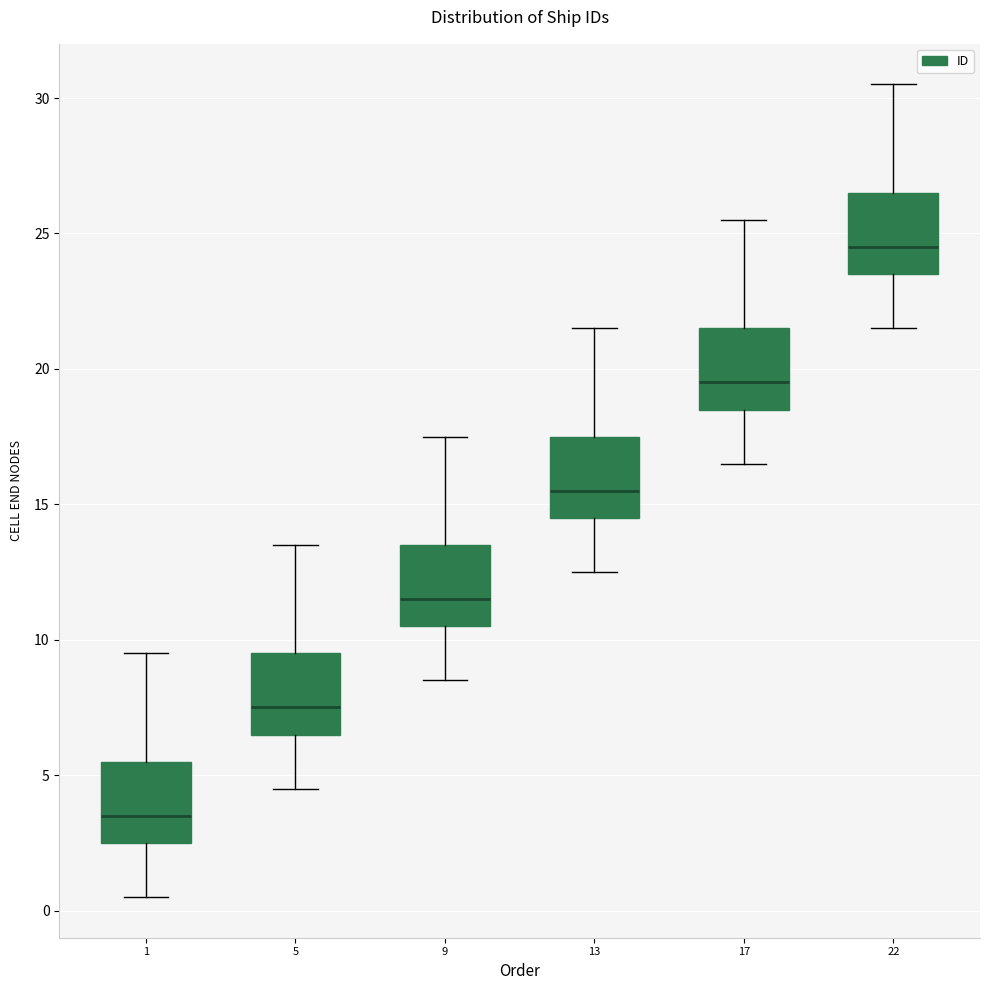

Which box has the highest median line?

22